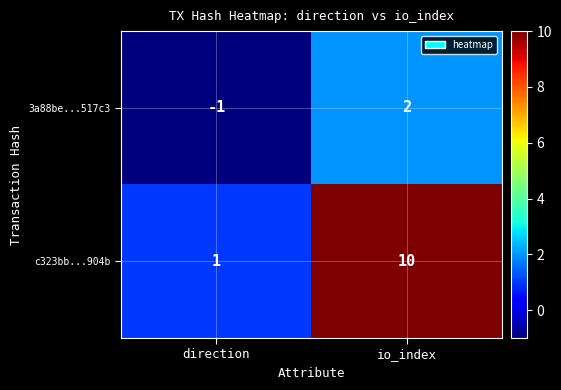

At which label does c323bb...904b reach its minimum?

direction